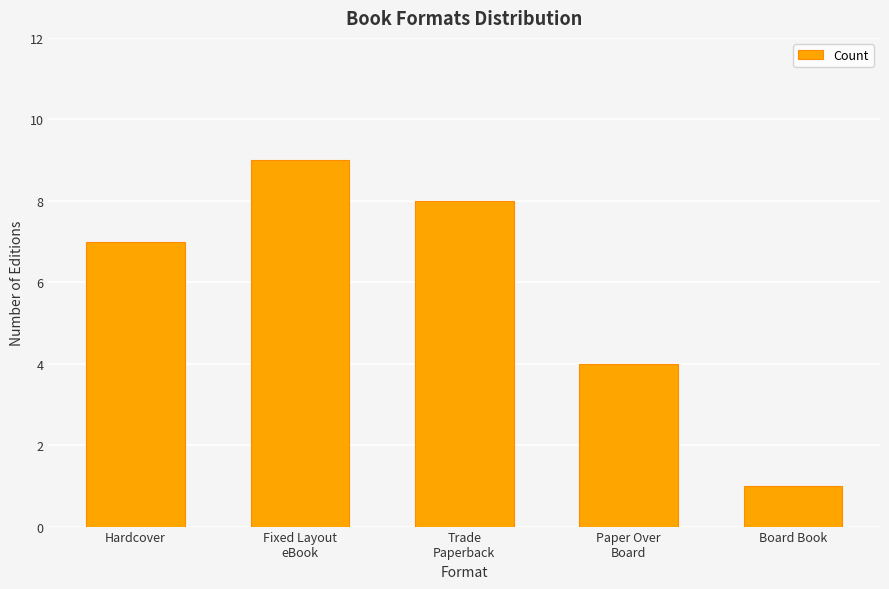

What is the sum of the values at Trade
Paperback and Fixed Layout
eBook?

17